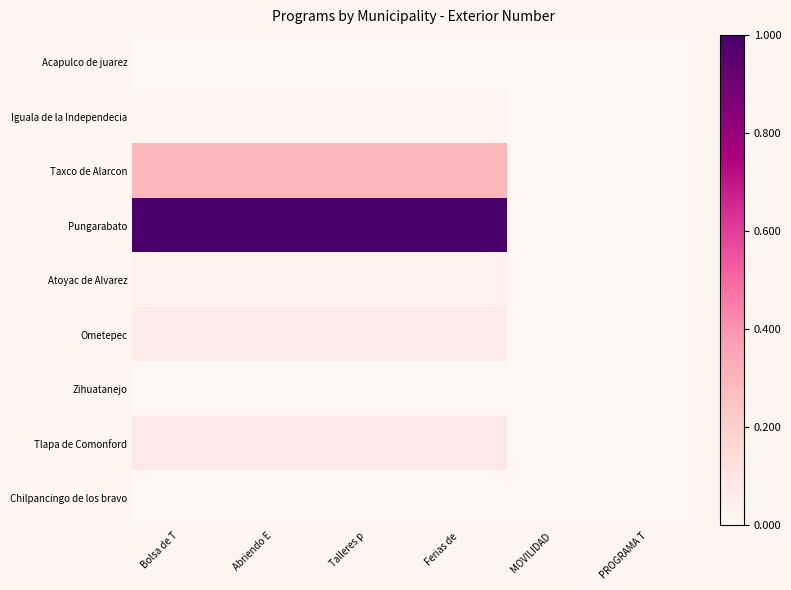

Reading left to right, extract all data points from this chart.

Acapulco de juarez: Bolsa de T=0.0	Abriendo E=0.0	Talleres p=0.0	Ferias de =0.0	MOVILIDAD =0.0	PROGRAMA T=0.0
Iguala de la Independecia: Bolsa de T=0.0	Abriendo E=0.0	Talleres p=0.0	Ferias de =0.0	MOVILIDAD =0.0	PROGRAMA T=0.0
Taxco de Alarcon: Bolsa de T=0.3	Abriendo E=0.3	Talleres p=0.3	Ferias de =0.3	MOVILIDAD =0.0	PROGRAMA T=0.0
Pungarabato: Bolsa de T=1.0	Abriendo E=1.0	Talleres p=1.0	Ferias de =1.0	MOVILIDAD =0.0	PROGRAMA T=0.0
Atoyac de Alvarez: Bolsa de T=0.0	Abriendo E=0.0	Talleres p=0.0	Ferias de =0.0	MOVILIDAD =0.0	PROGRAMA T=0.0
Ometepec: Bolsa de T=0.1	Abriendo E=0.1	Talleres p=0.1	Ferias de =0.1	MOVILIDAD =0.0	PROGRAMA T=0.0
Zihuatanejo: Bolsa de T=0.0	Abriendo E=0.0	Talleres p=0.0	Ferias de =0.0	MOVILIDAD =0.0	PROGRAMA T=0.0
Tlapa de Comonford: Bolsa de T=0.1	Abriendo E=0.1	Talleres p=0.1	Ferias de =0.1	MOVILIDAD =0.0	PROGRAMA T=0.0
Chilpancingo de los bravo: Bolsa de T=0.0	Abriendo E=0.0	Talleres p=0.0	Ferias de =0.0	MOVILIDAD =0.0	PROGRAMA T=0.0